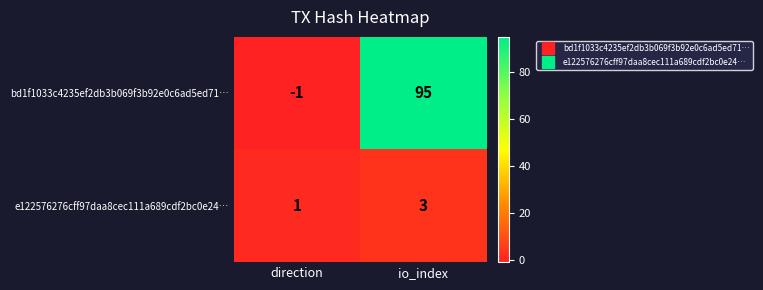

List the labels in order of bd1f1033c4235ef2db3b069f3b92e0c6ad5ed71… value, smallest first.

direction, io_index